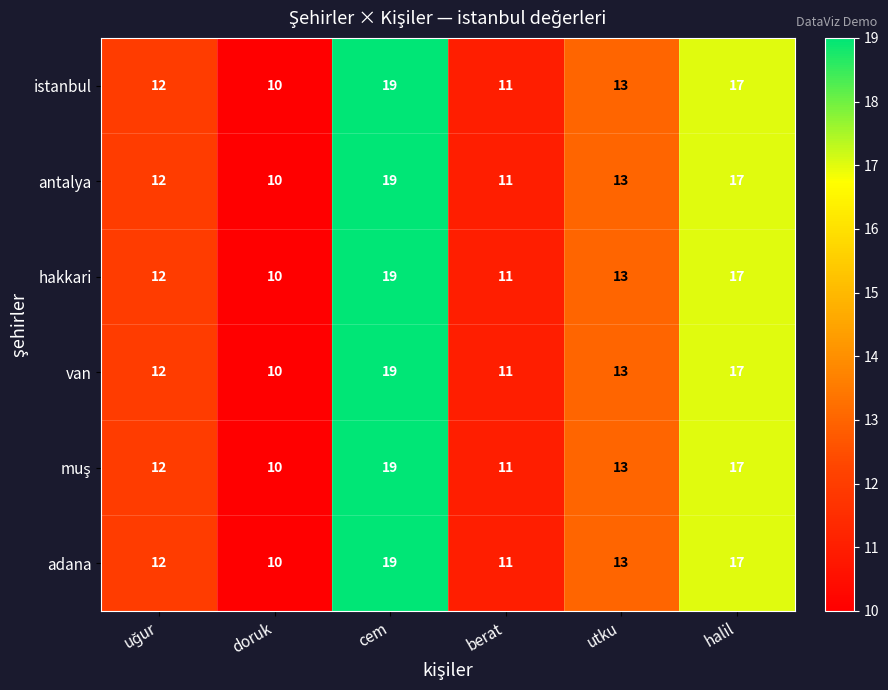

At how many categories does at least one series exceed 15?

2